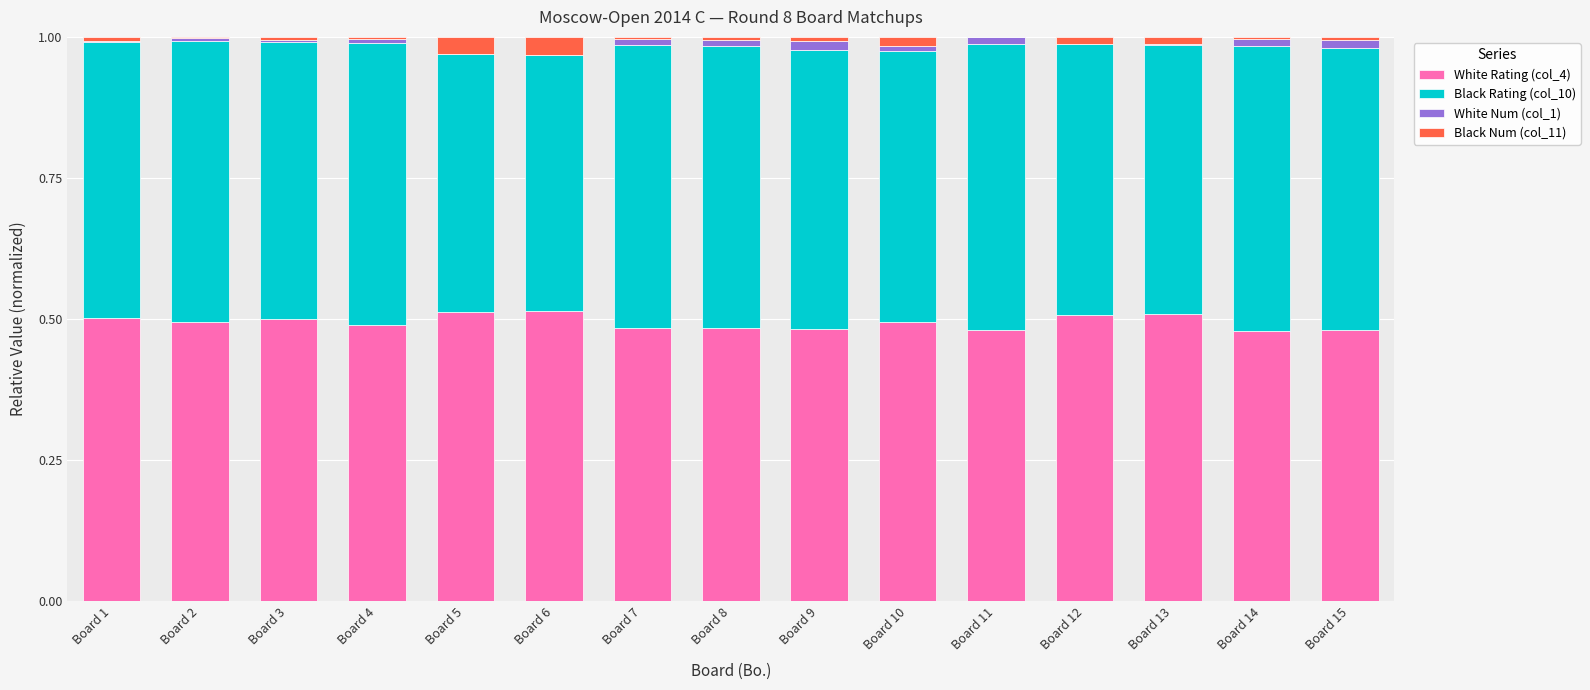

What are all the series names shown in the legend?

White Rating (col_4), Black Rating (col_10), White Num (col_1), Black Num (col_11)